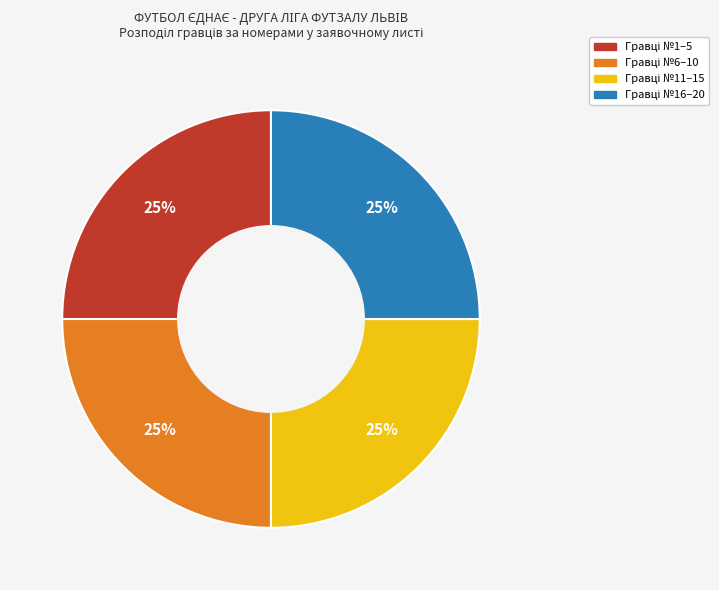

To the nearest percent, what is the average slice percentage?

25%